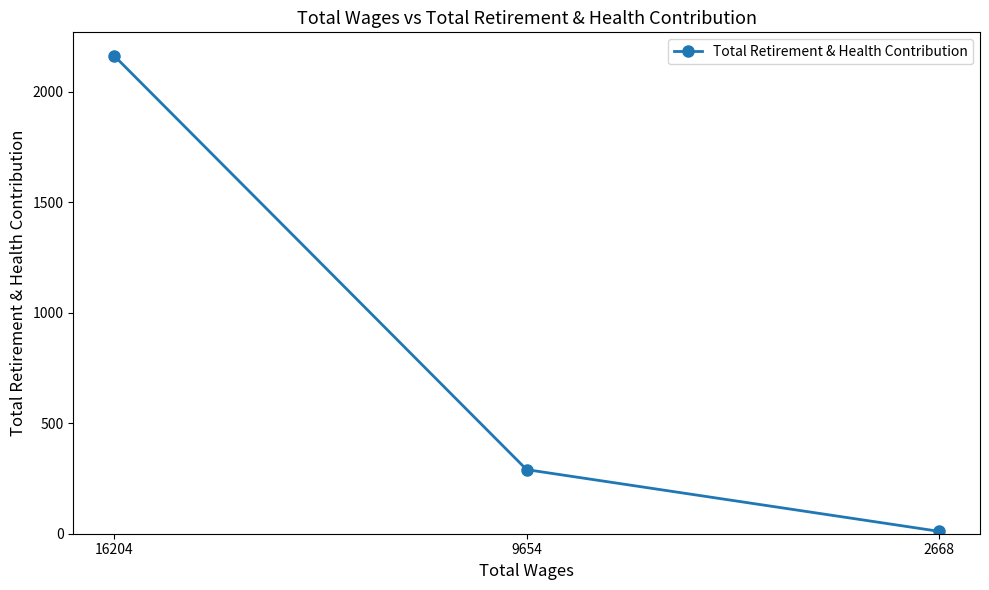

List the labels in order of value, smallest first.

2668, 9654, 16204